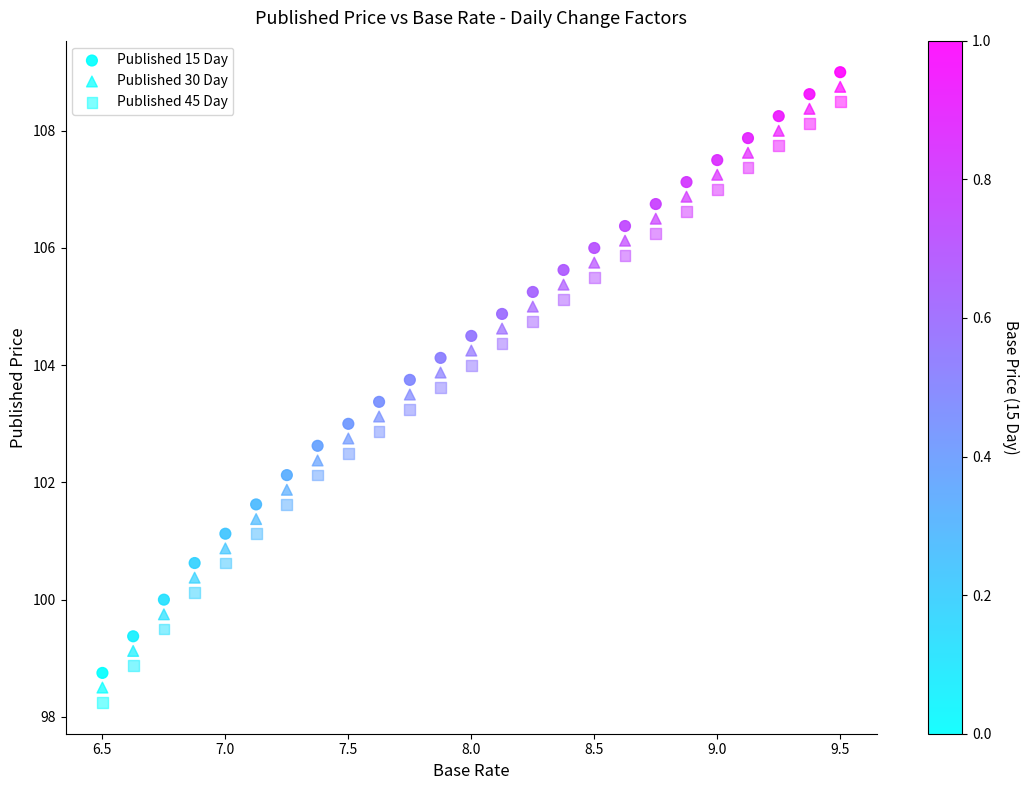

How many points are shown in the scatter plot?

75